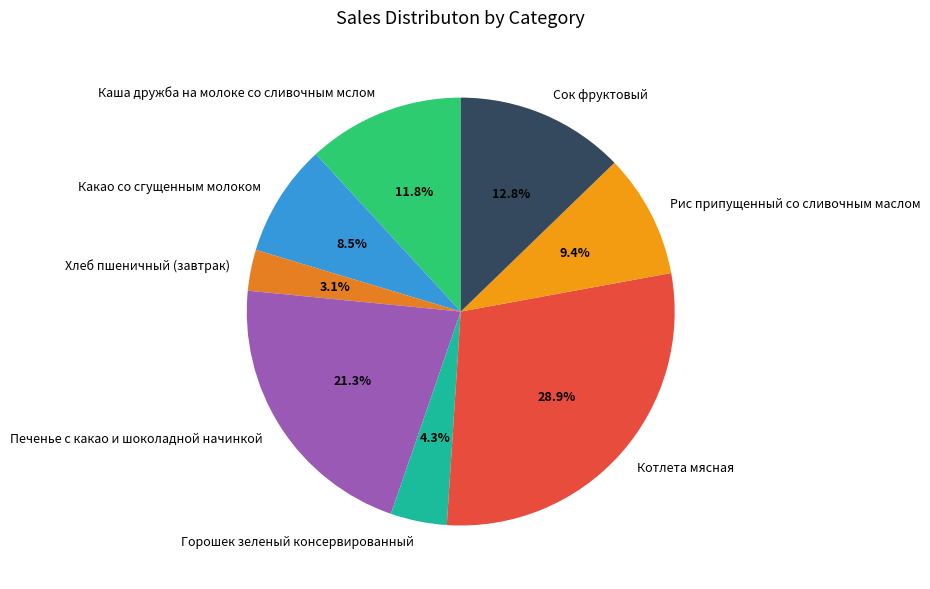

Count the number of slices in the pie.

8